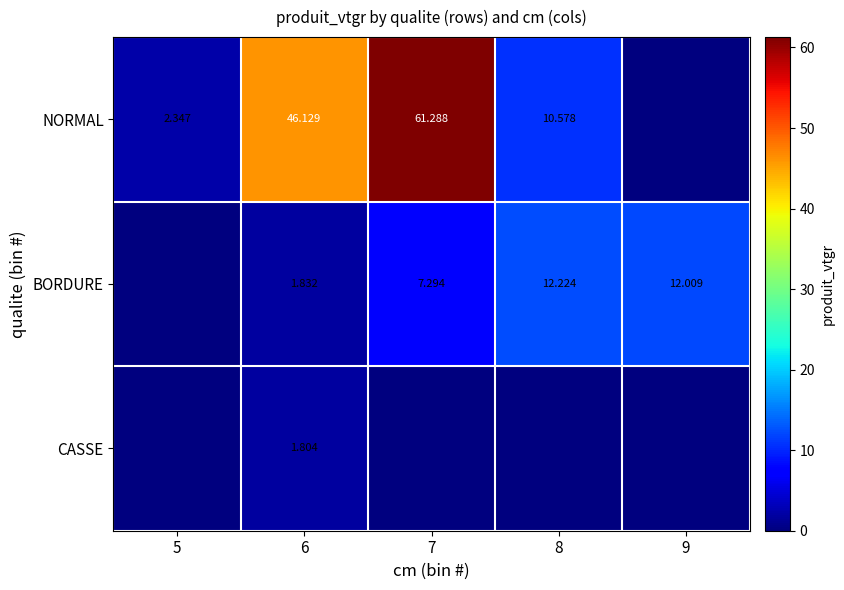

Rank the categories by BORDURE value from lowest to highest.

5, 6, 7, 9, 8